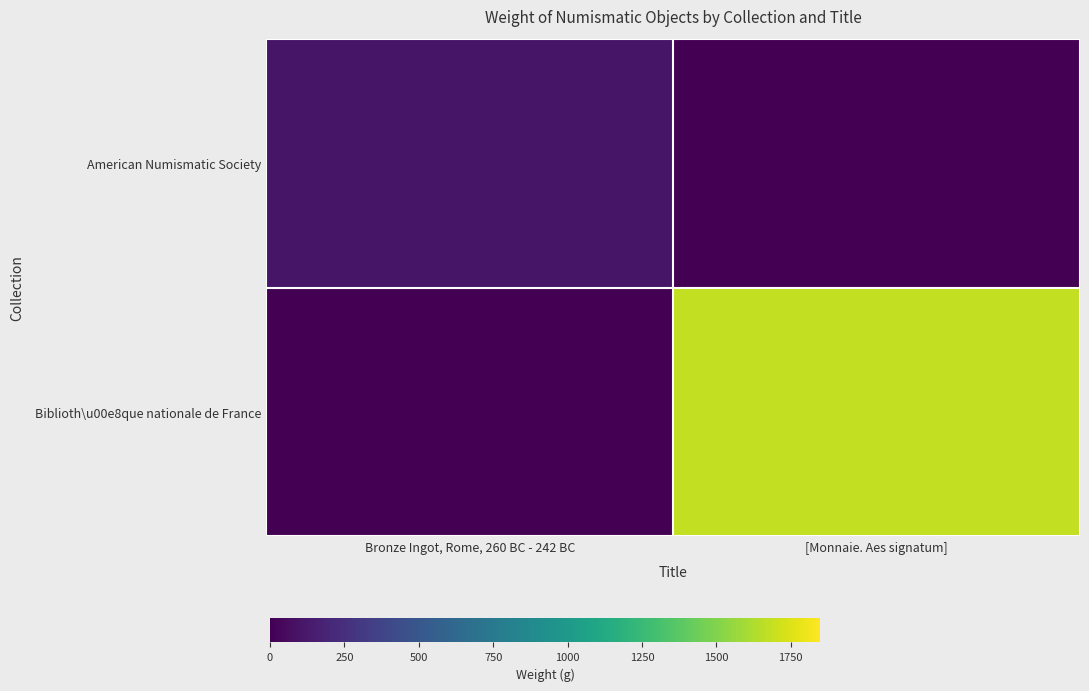

Reading left to right, transcribe all the data shown in this chart.

American Numismatic Society: Bronze Ingot, Rome, 260 BC - 242 BC=104.1	[Monnaie. Aes signatum]=0.0
Biblioth\u00e8que nationale de France: Bronze Ingot, Rome, 260 BC - 242 BC=0.0	[Monnaie. Aes signatum]=1680.1